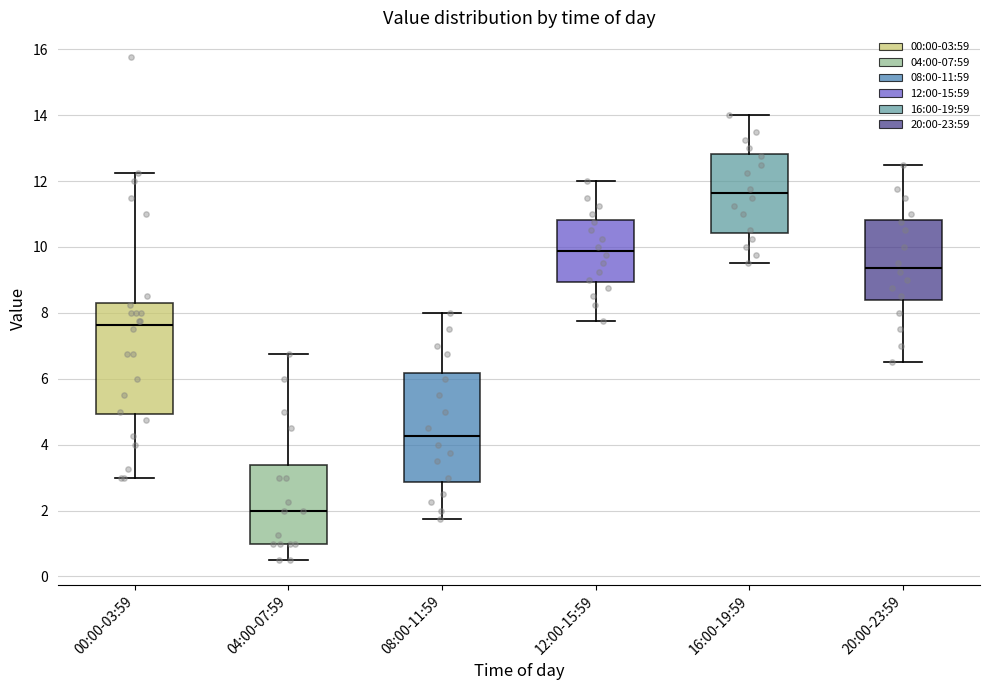

Where is the lower edge of the box for 04:00-07:59 on the y-axis? The values are not printed on the chart, so give them approximately, as read against the axis.

1.0